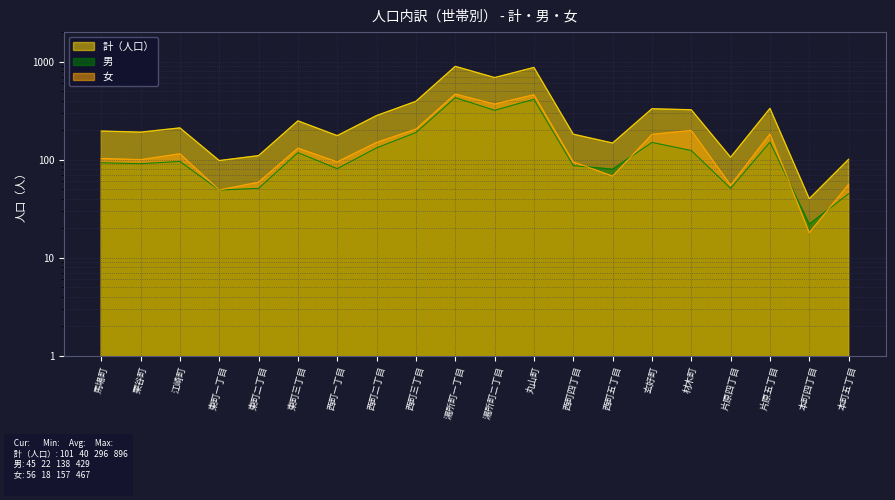

Reading left to right, transcribe all the data shown in this chart.

計（人口）: 馬場町=196	栗谷町=191	江崎町=211	東町一丁目=98	東町二丁目=110	東町三丁目=249	西町一丁目=176	西町二丁目=282	西町三丁目=394	湯所町一丁目=896	湯所町二丁目=688	丸山町=873	西町四丁目=182	西町五丁目=148	玄好町=331	材木町=323	片原四丁目=106	片原五丁目=334	本町四丁目=40	本町五丁目=101
男: 馬場町=93	栗谷町=91	江崎町=96	東町一丁目=49	東町二丁目=51	東町三丁目=118	西町一丁目=81	西町二丁目=132	西町三丁目=189	湯所町一丁目=429	湯所町二丁目=319	丸山町=413	西町四丁目=87	西町五丁目=80	玄好町=150	材木町=124	片原四丁目=51	片原五丁目=151	本町四丁目=22	本町五丁目=45
女: 馬場町=103	栗谷町=100	江崎町=115	東町一丁目=49	東町二丁目=59	東町三丁目=131	西町一丁目=95	西町二丁目=150	西町三丁目=205	湯所町一丁目=467	湯所町二丁目=369	丸山町=460	西町四丁目=95	西町五丁目=68	玄好町=181	材木町=199	片原四丁目=55	片原五丁目=183	本町四丁目=18	本町五丁目=56